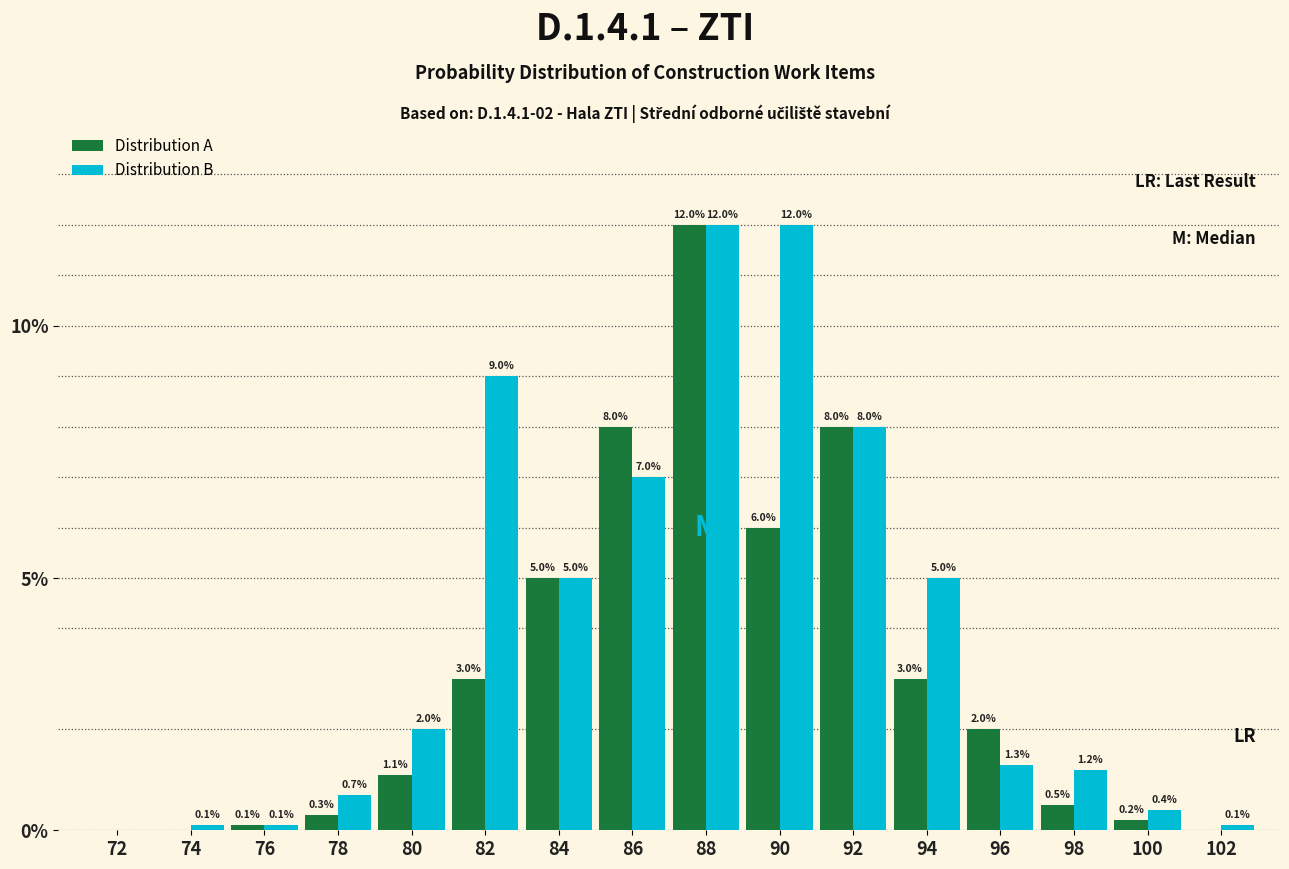

Reading left to right, list all the values displayed in this chart.

Distribution A: 72=0.0	74=0.0	76=0.1	78=0.3	80=1.1	82=3.0	84=5.0	86=8.0	88=12.0	90=6.0	92=8.0	94=3.0	96=2.0	98=0.5	100=0.2	102=0.0
Distribution B: 72=0.0	74=0.1	76=0.1	78=0.7	80=2.0	82=9.0	84=5.0	86=7.0	88=12.0	90=12.0	92=8.0	94=5.0	96=1.3	98=1.2	100=0.4	102=0.1